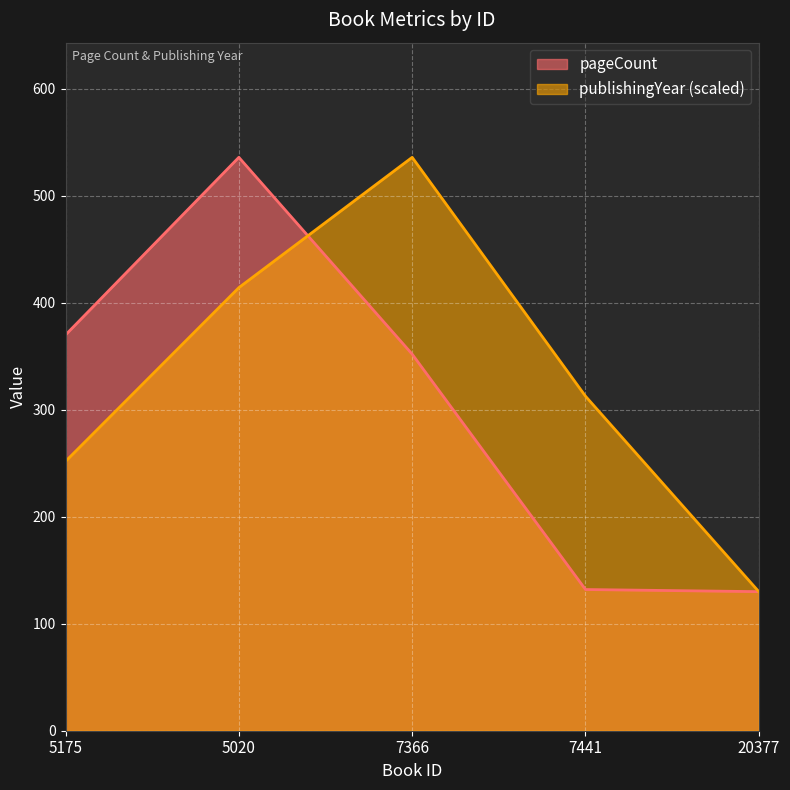

What is the difference between the second highest and minimum values in the pageCount series?

240.0